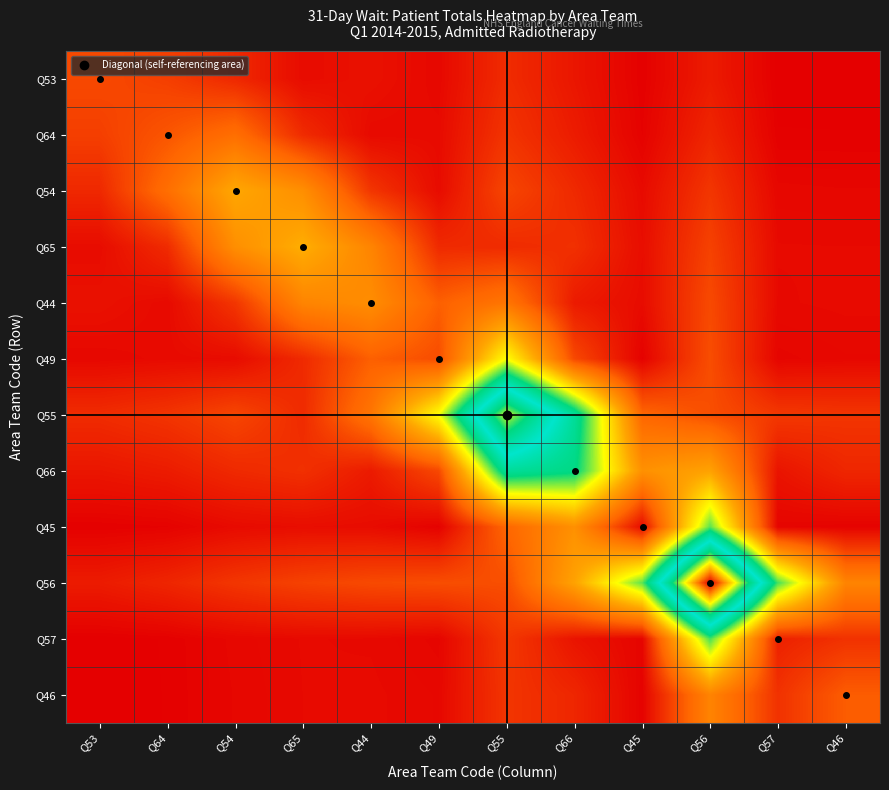

Which has a higher value, Q46 or Q64?

Q64